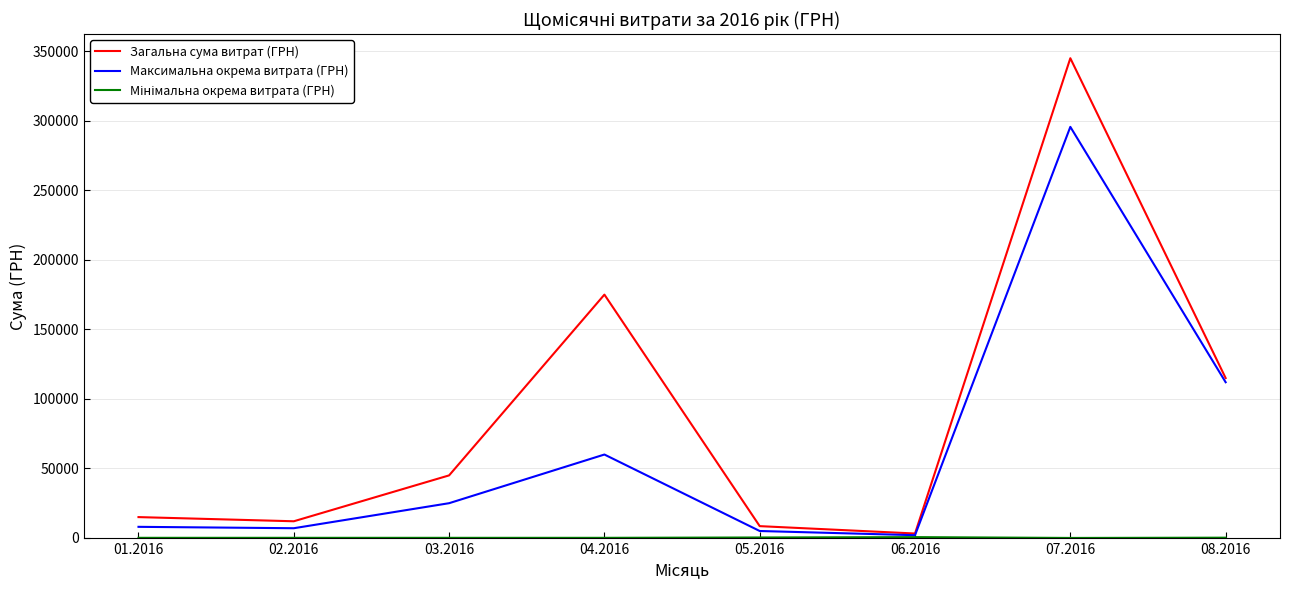

What is the sum of all Загальна сума витрат (ГРН) values?

718700.0